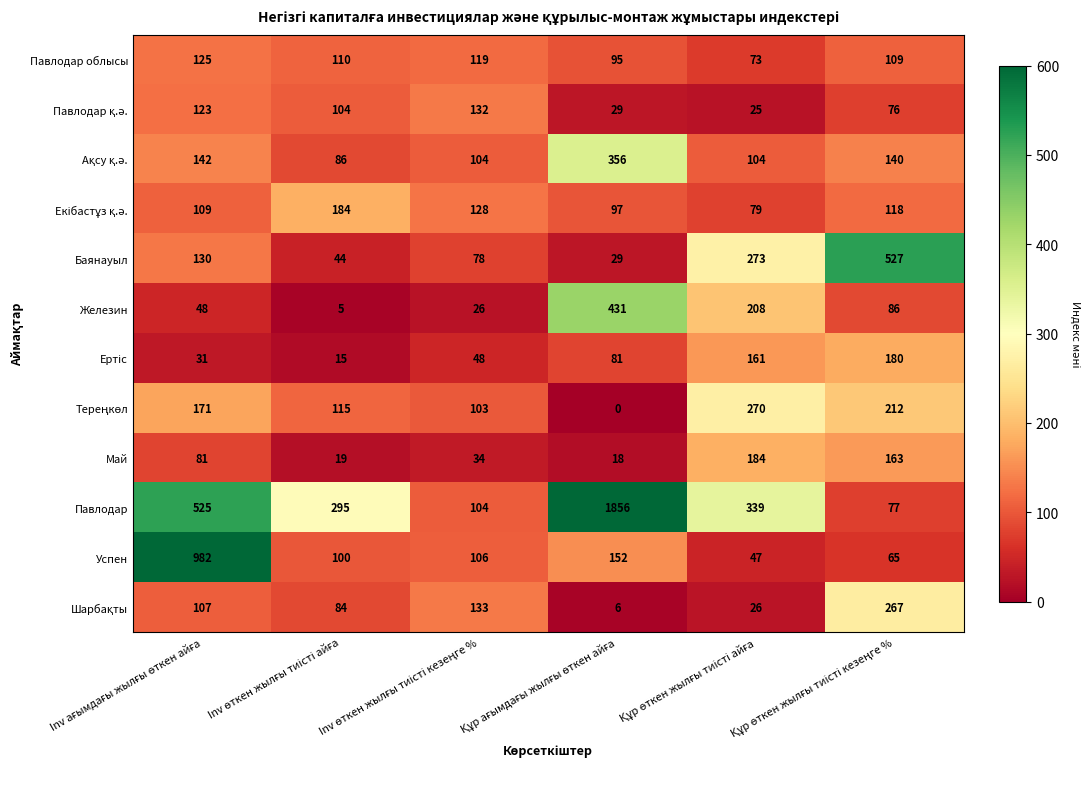

Which series has the largest total across all categories?

Павлодар